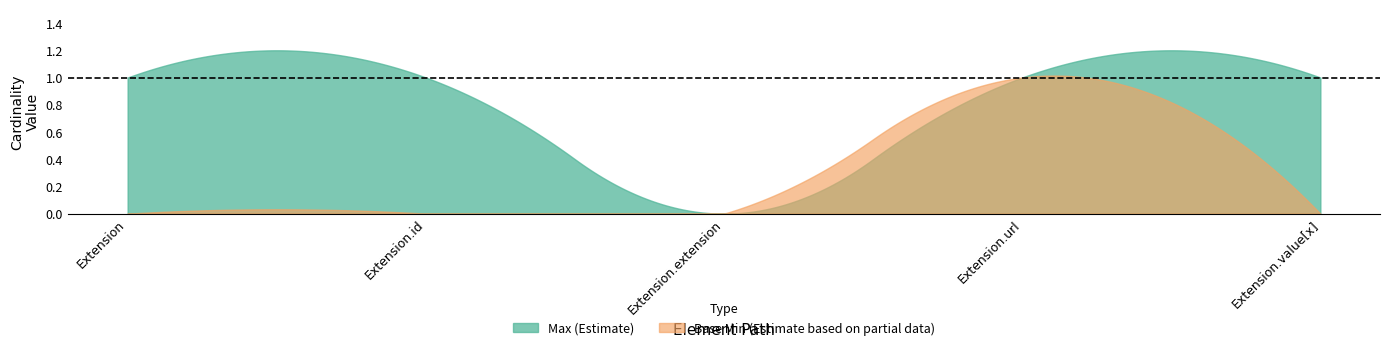

True or false: Max has more than 0 points higher than both neighbors.

False